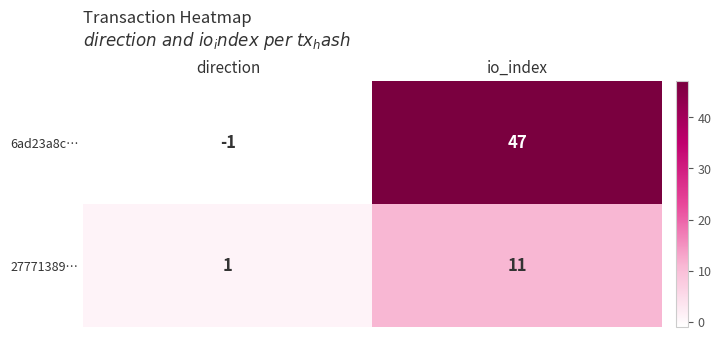

Where is 27771389… nearest to the value 6?

direction